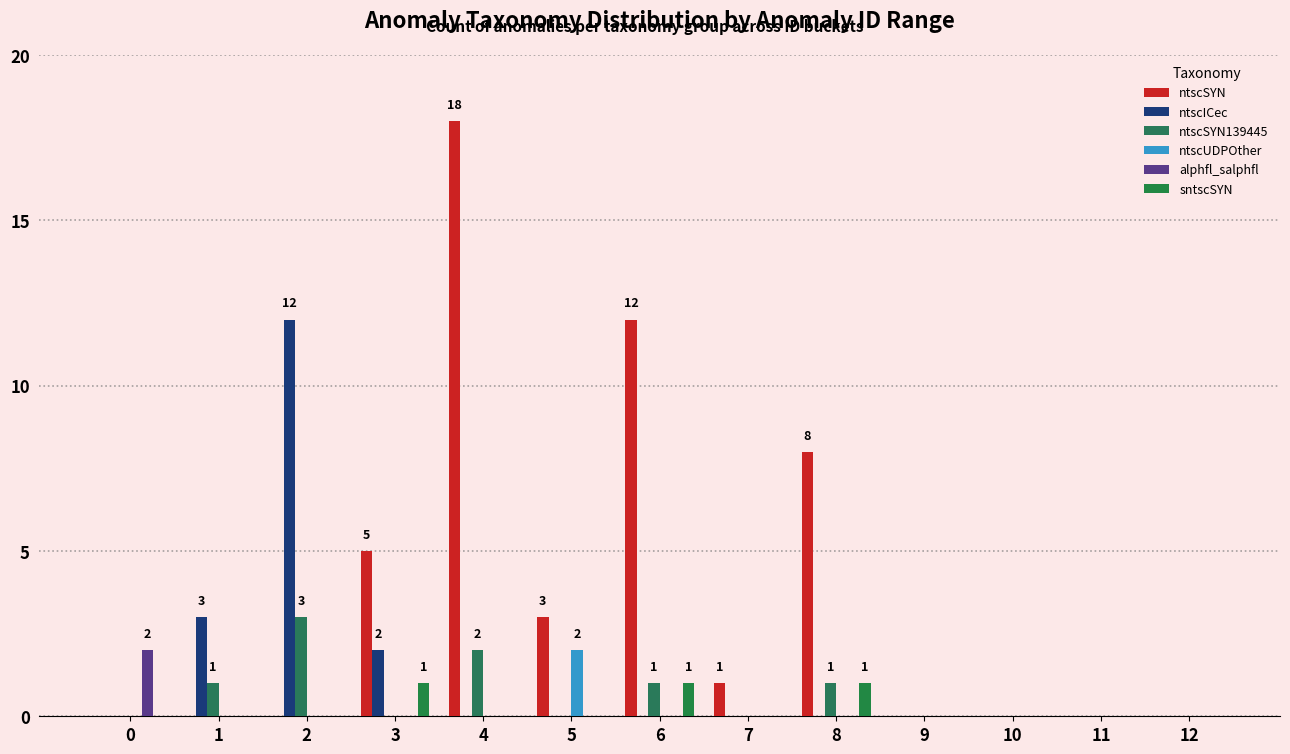

Is it true that ntscICec equals 3 at 3?

False